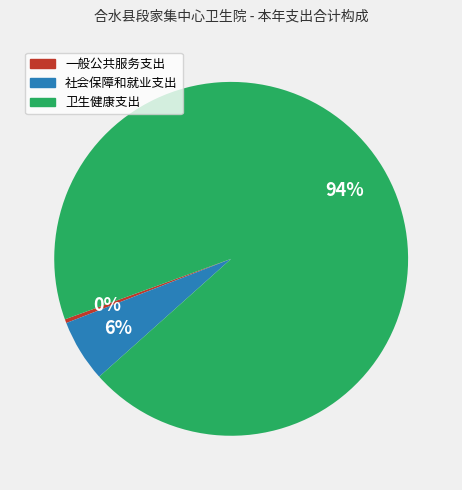

How many slices are in this pie chart?

3